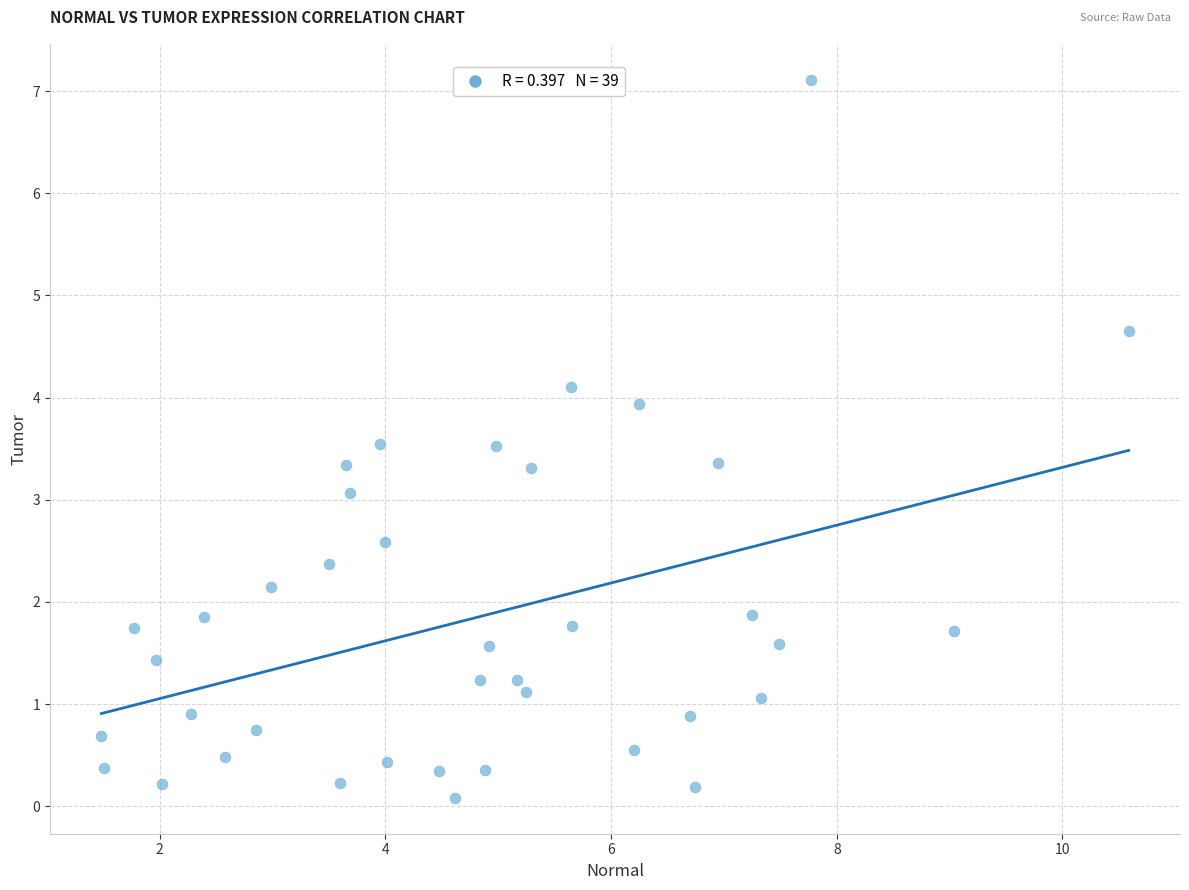

What is the range of Y values (max minus min)?

7.0